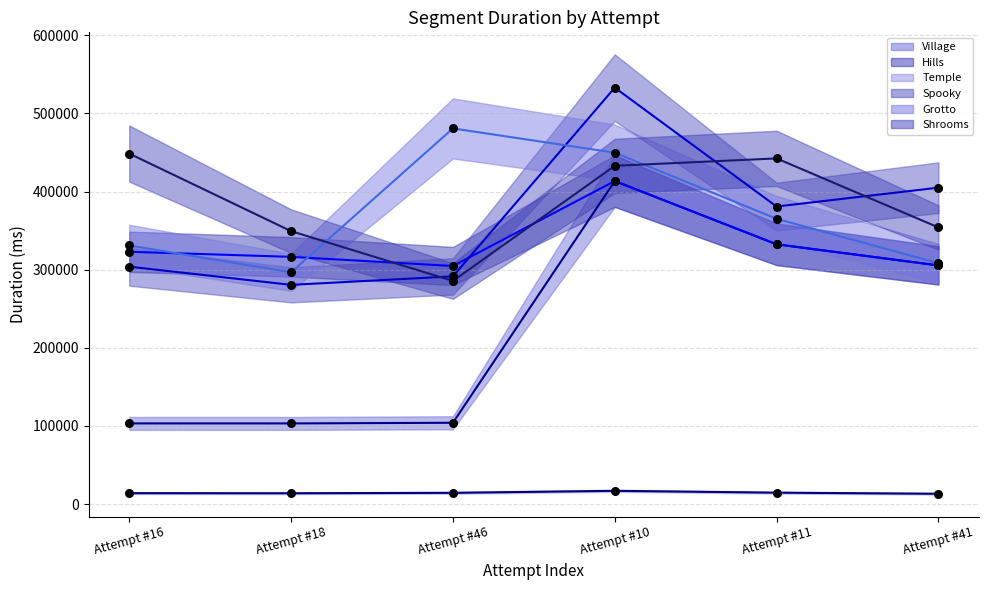

Which series has the largest Y range (max minus min)?

Village